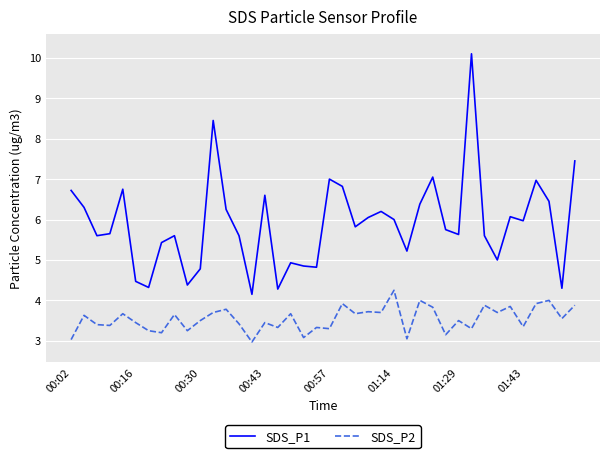

True or false: SDS_P1 has more than 0 interior local peaks.

True